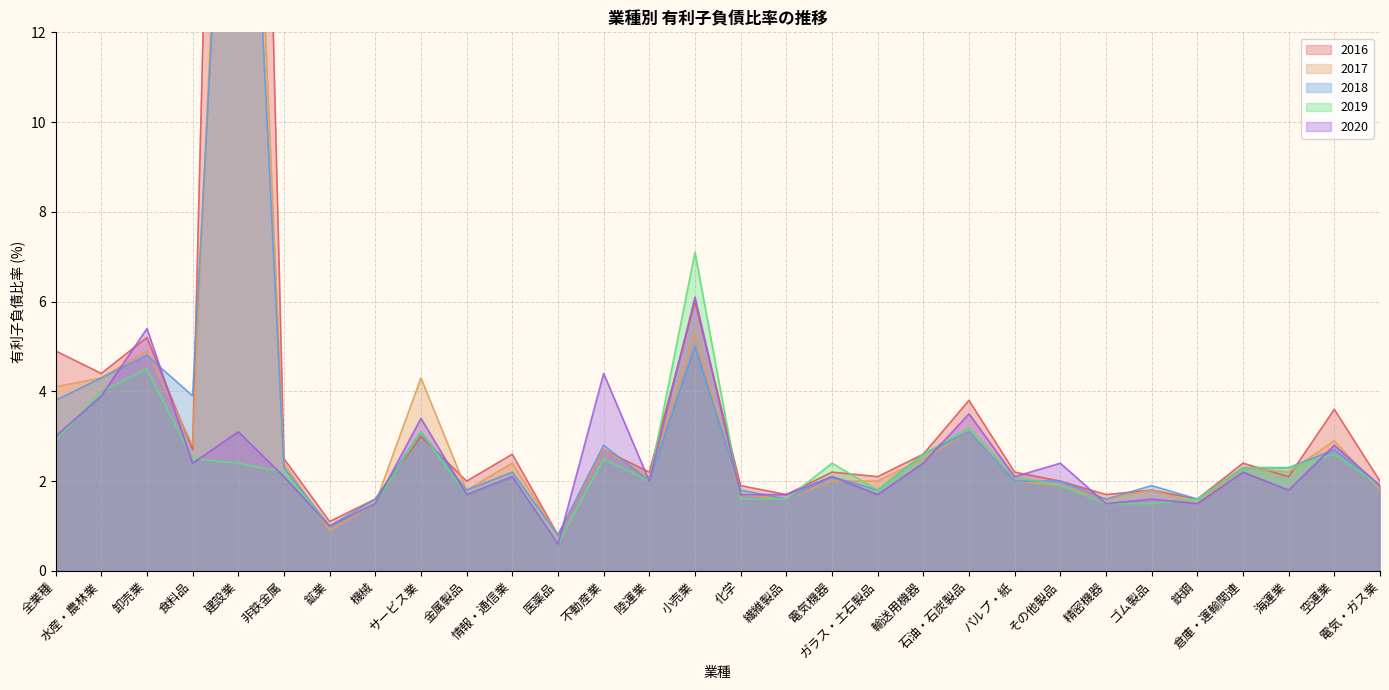

Where is the first local maximum for 2016?

卸売業